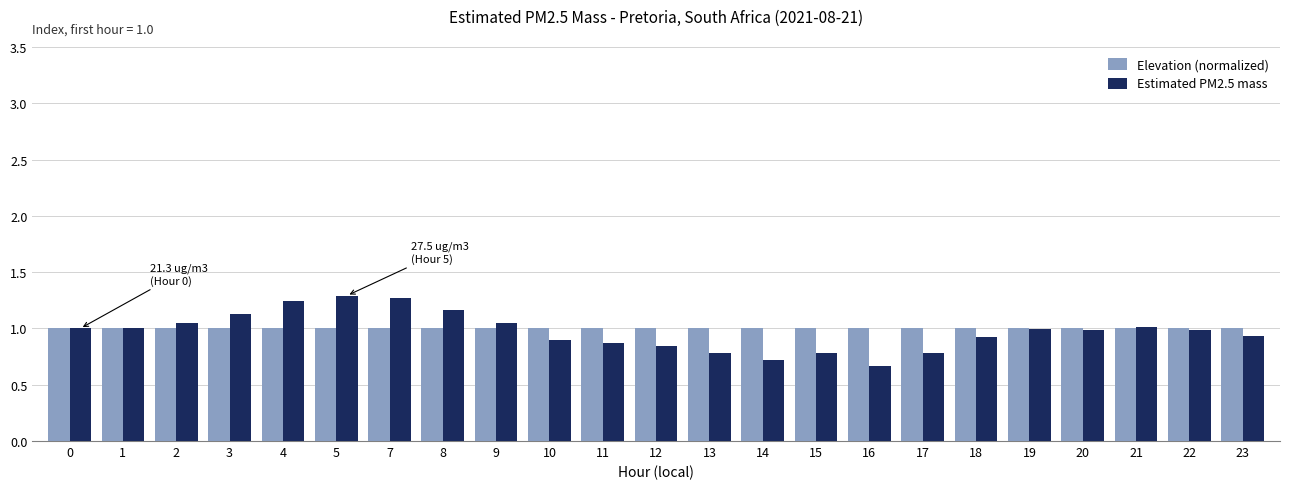

How many bars are there in total?

46